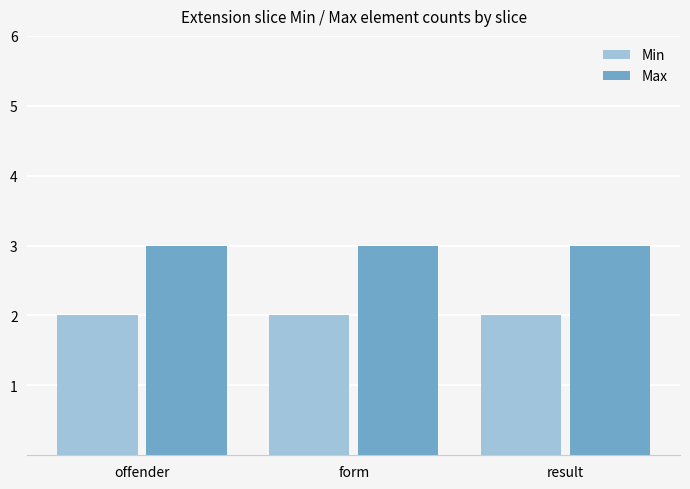

Rank the series by their average value, from lowest to highest.

Min, Max